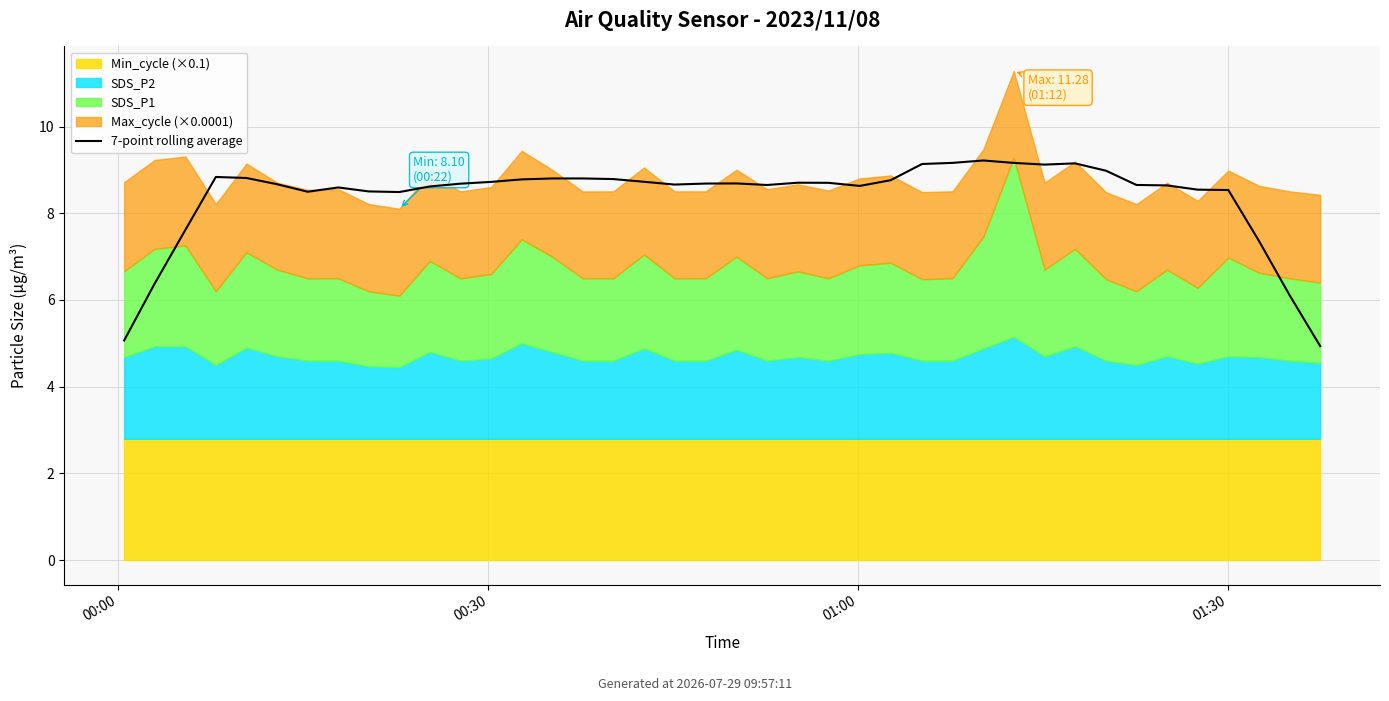

What is the difference between the maximum and second lowest values?

4.2